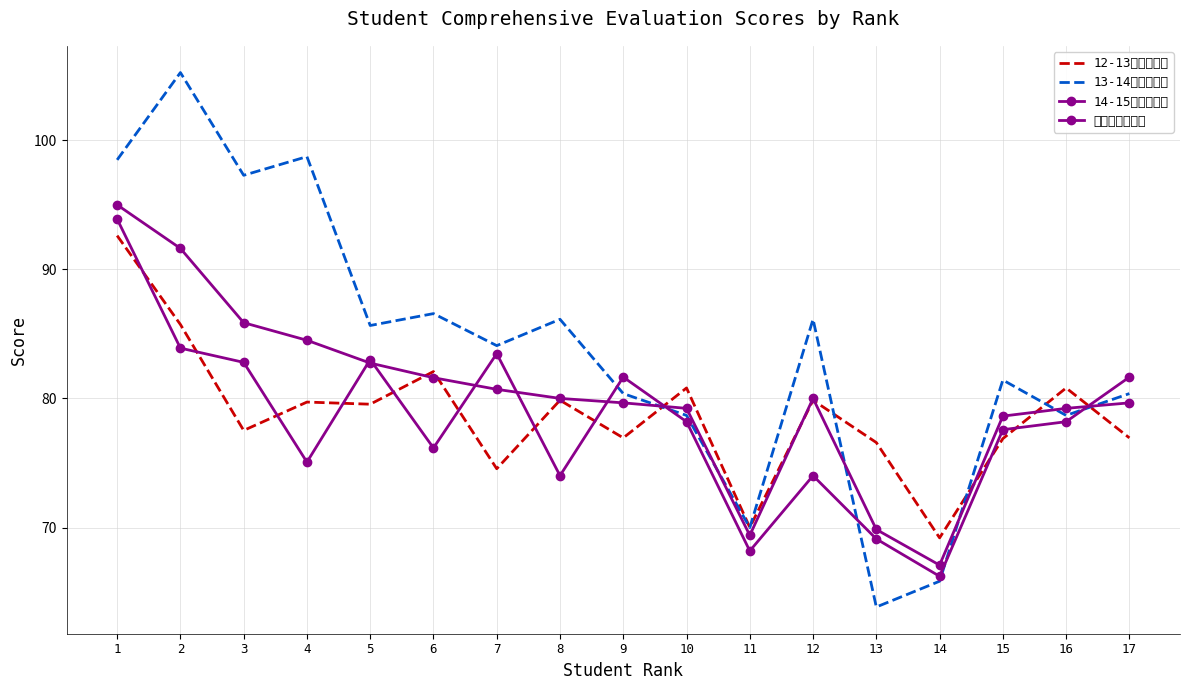

Reading left to right, what are all the values shown in this chart?

12-13综合测评分: 1=92.6	2=85.7	3=77.5	4=79.7	5=79.5	6=82.1	7=74.6	8=79.9	9=76.9	10=80.8	11=70.0	12=79.9	13=76.6	14=69.2	15=76.9	16=80.8	17=76.9
13-14综合测评分: 1=98.5	2=105.2	3=97.3	4=98.7	5=85.6	6=86.6	7=84.1	8=86.1	9=80.4	10=78.7	11=70.0	12=86.1	13=63.8	14=65.8	15=81.4	16=78.7	17=80.4
14-15综合测评分: 1=93.9	2=83.9	3=82.8	4=75.1	5=83.0	6=76.2	7=83.5	8=74.0	9=81.7	10=78.2	11=68.2	12=74.0	13=69.1	14=66.2	15=77.6	16=78.2	17=81.7
综合测评平均分: 1=95.0	2=91.6	3=85.9	4=84.5	5=82.7	6=81.6	7=80.7	8=80.0	9=79.7	10=79.2	11=69.4	12=80.0	13=69.8	14=67.1	15=78.6	16=79.2	17=79.7